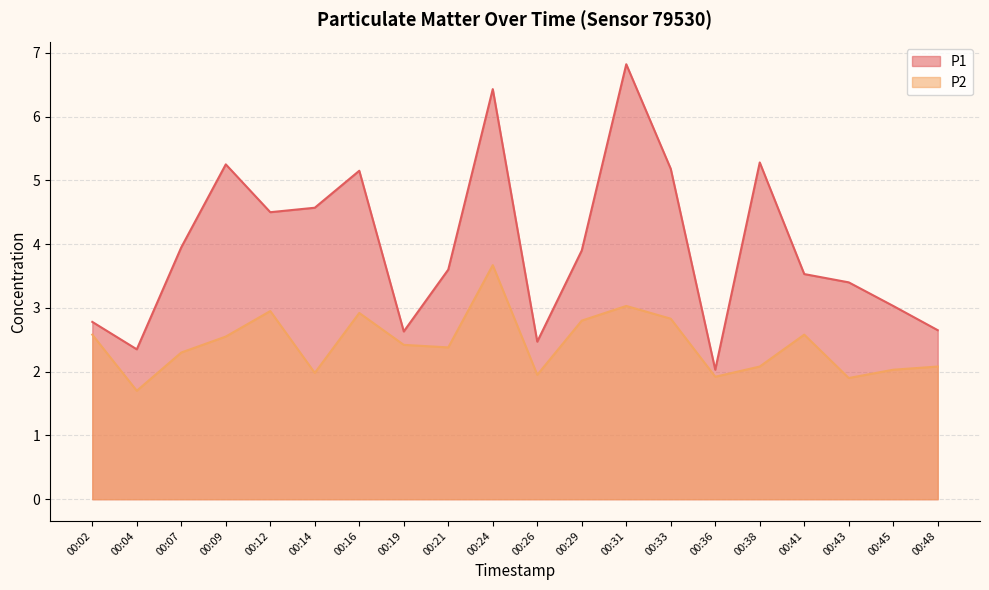

How many interior local peaks does the P2 series have?

5